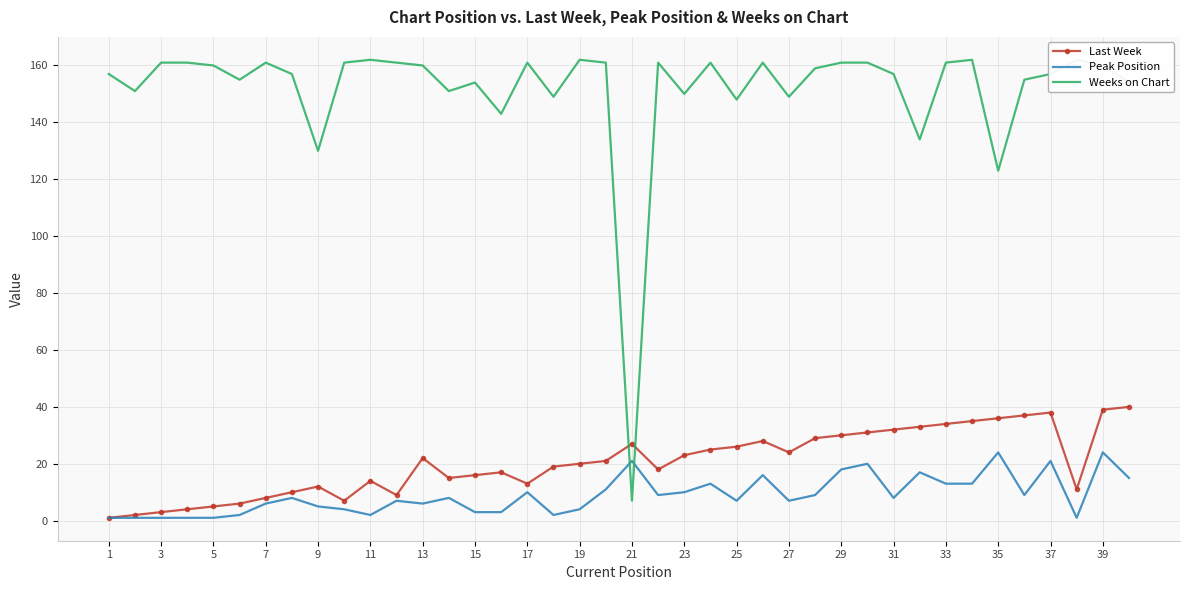

How many interior local valleys does the Peak Position series have?

9